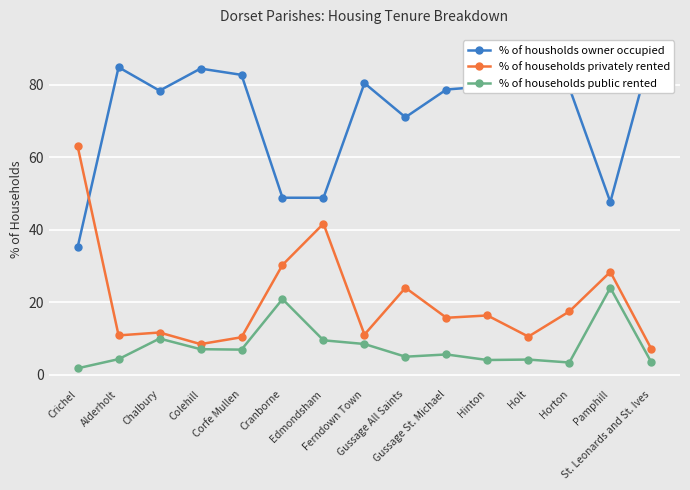

What is the value of the % of households privately rented point at the 1st from the left?

63.1